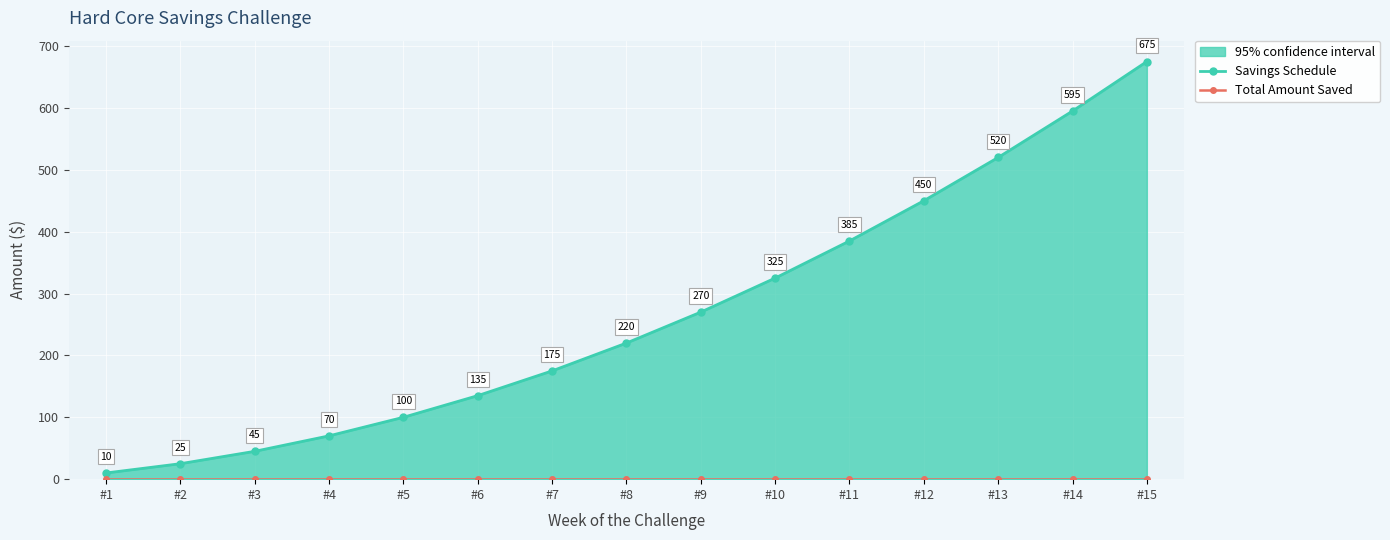

Reading right to left, what are all the values shown in this chart?

Savings Schedule: #15=675	#14=595	#13=520	#12=450	#11=385	#10=325	#9=270	#8=220	#7=175	#6=135	#5=100	#4=70	#3=45	#2=25	#1=10
Total Amount Saved: #15=0	#14=0	#13=0	#12=0	#11=0	#10=0	#9=0	#8=0	#7=0	#6=0	#5=0	#4=0	#3=0	#2=0	#1=0